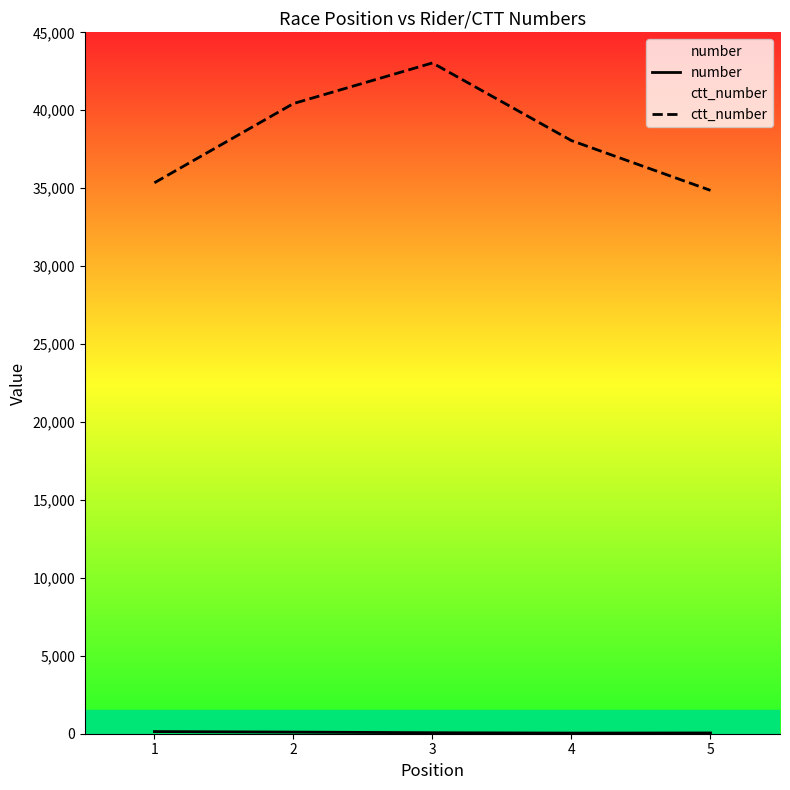

At which label does number first exceed 63?

1